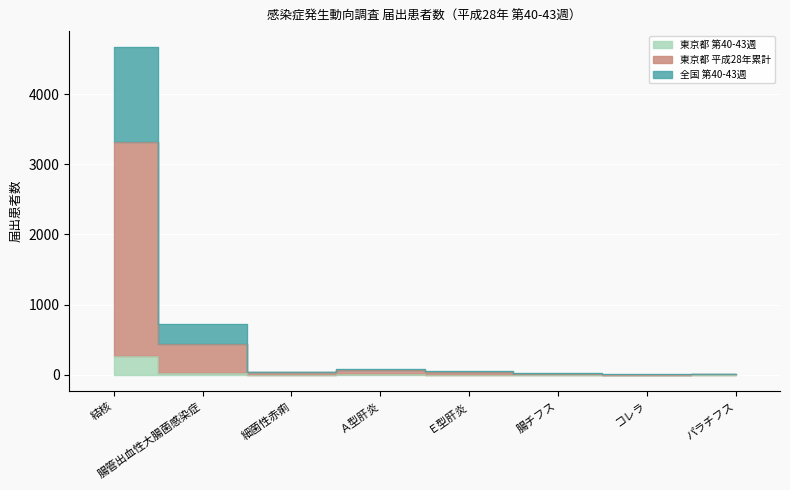

True or false: 東京都 平成28年累計 and 全国 第40-43週 intersect in this chart.

False